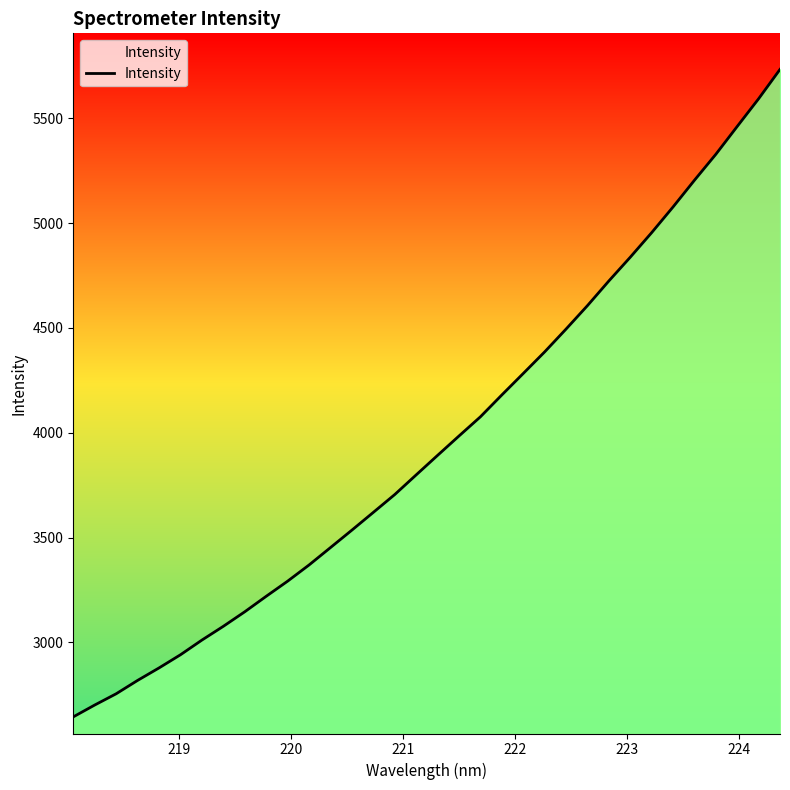

True or false: the data shows 2176.8 at 27.

False